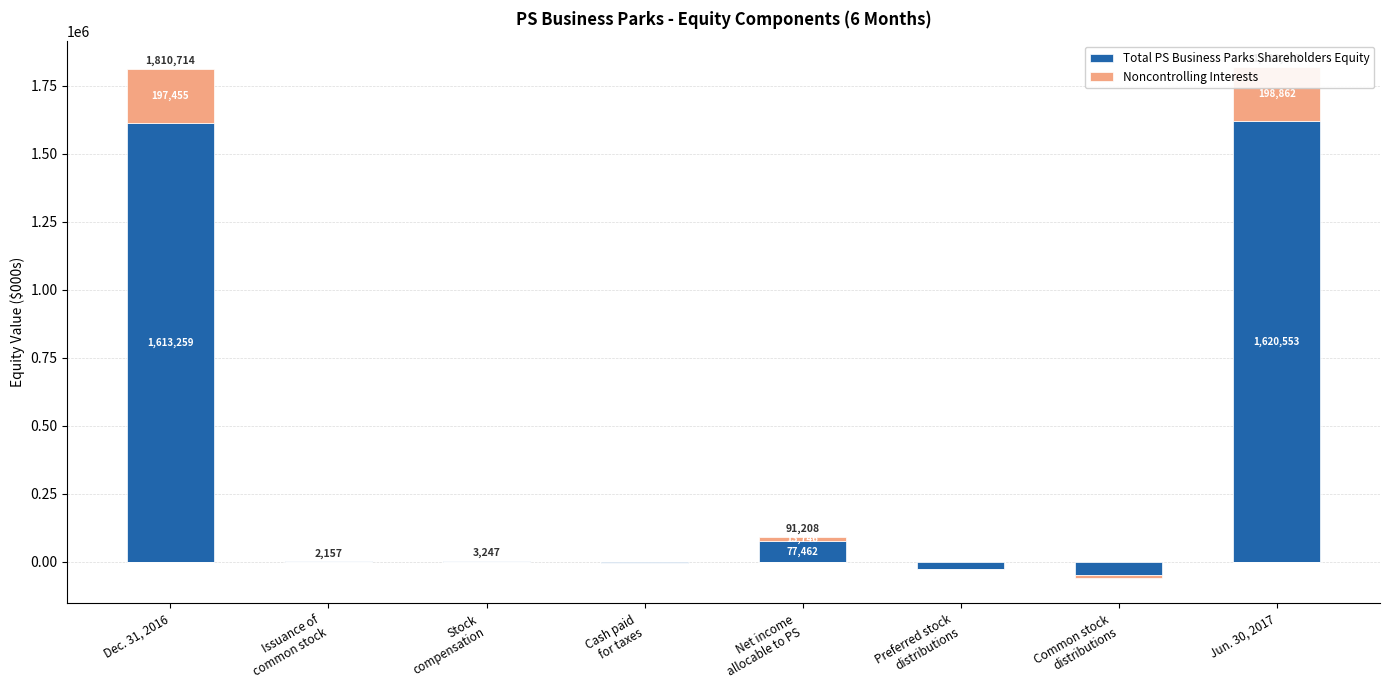

List the series in order of their peak value, lowest first.

Noncontrolling Interests, Total PS Business Parks Shareholders Equity